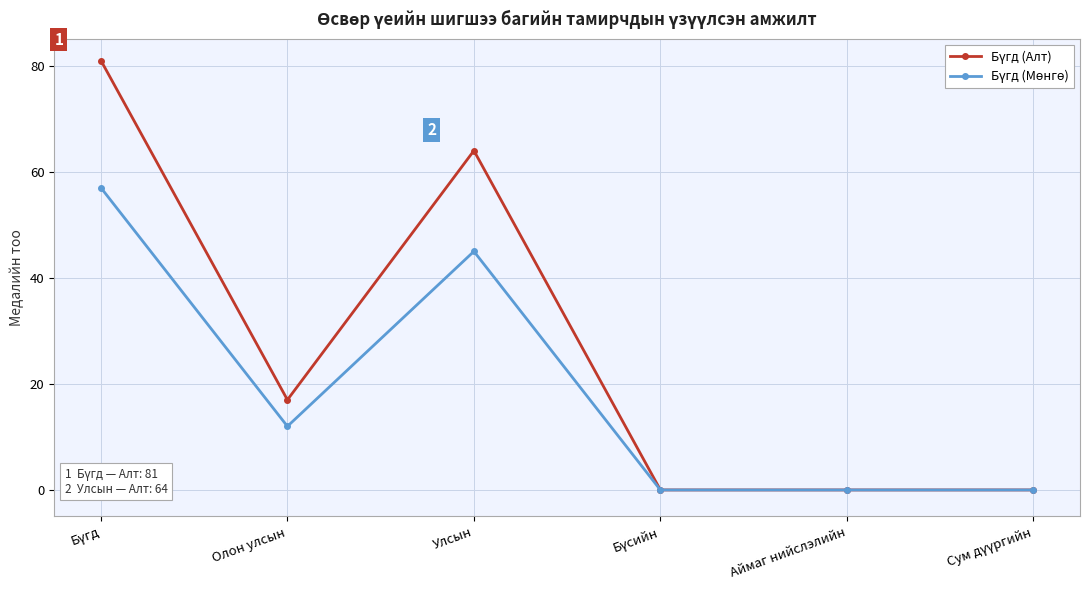

What is the difference between the highest and lowest values at Улсын?

19